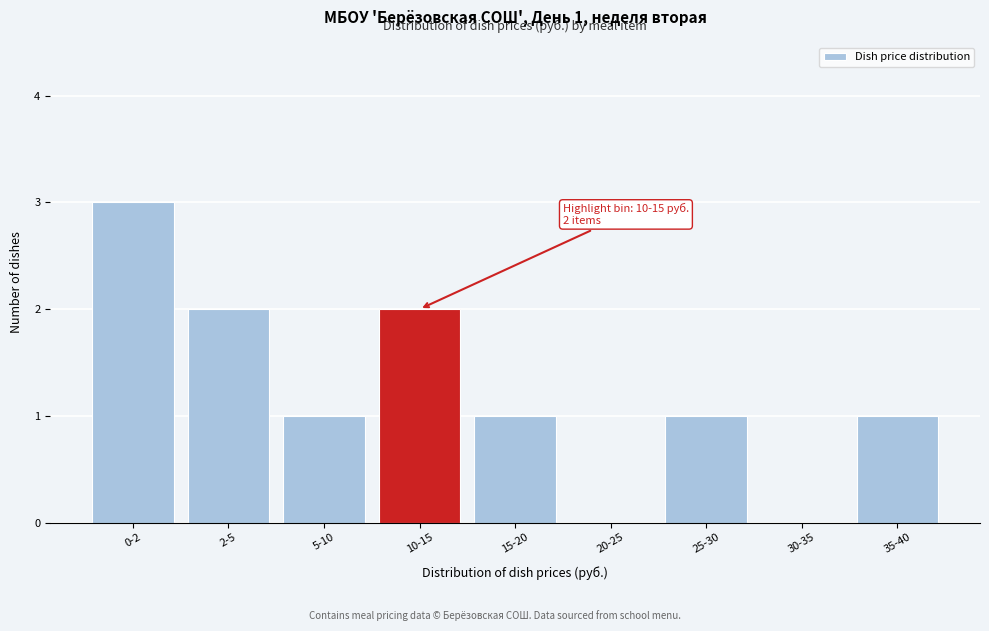

Reading left to right, transcribe all the data shown in this chart.

0-2=3	2-5=2	5-10=1	10-15=2	15-20=1	20-25=0	25-30=1	30-35=0	35-40=1